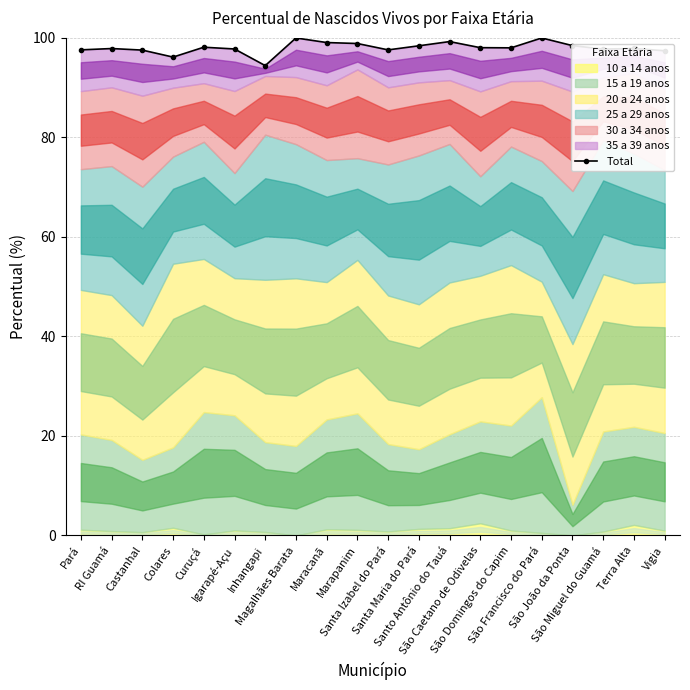

What is the maximum value shown in the chart?

100.0